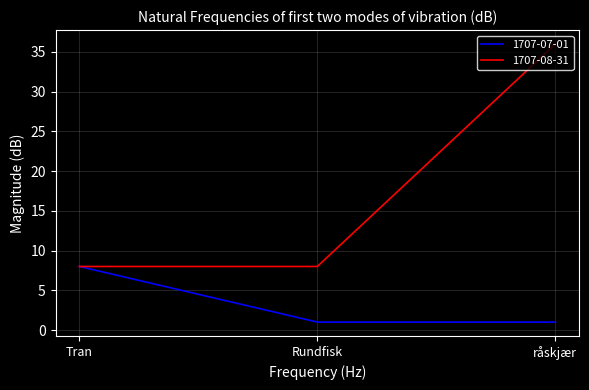

What is the greatest value displayed?

36